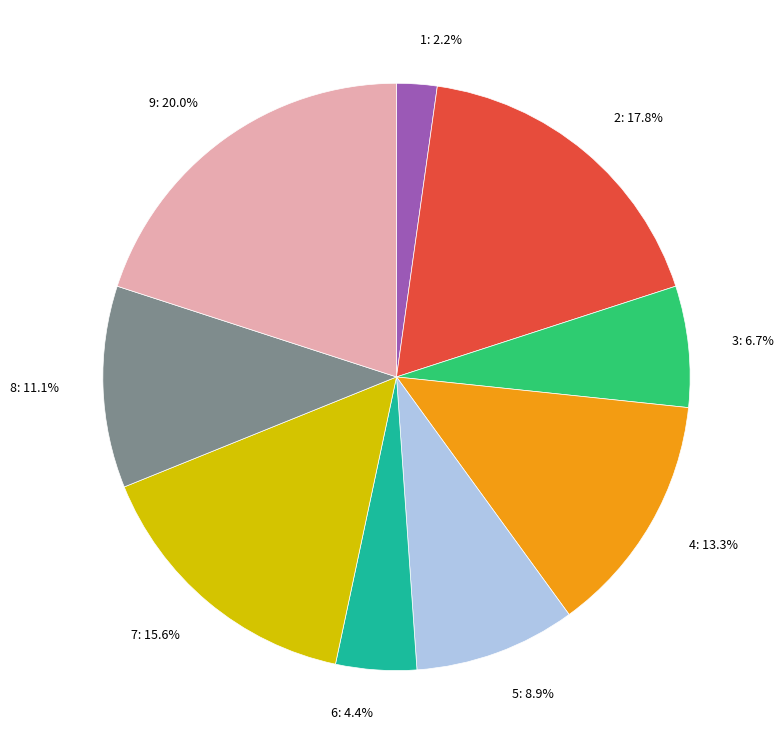

What is the largest slice in the pie chart?

9